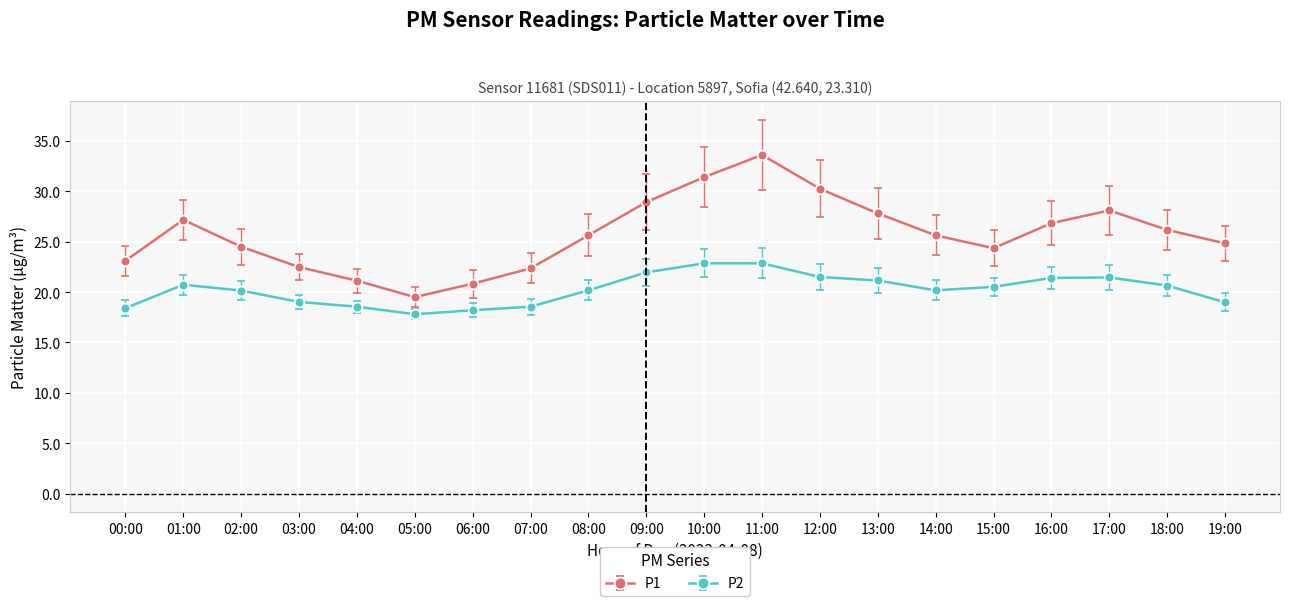

Rank the series by their average value, from lowest to highest.

P2, P1